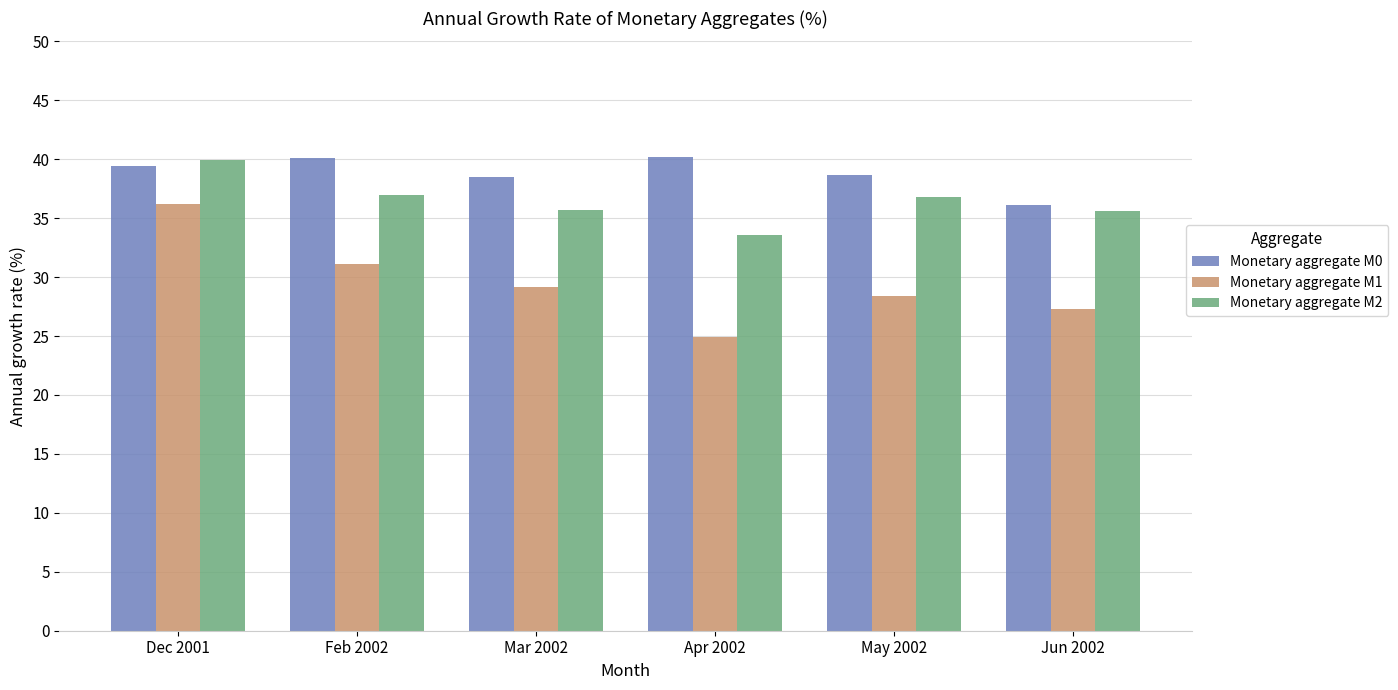

The Monetary aggregate М1 series shows 38.5 at May 2002. True or false?

False